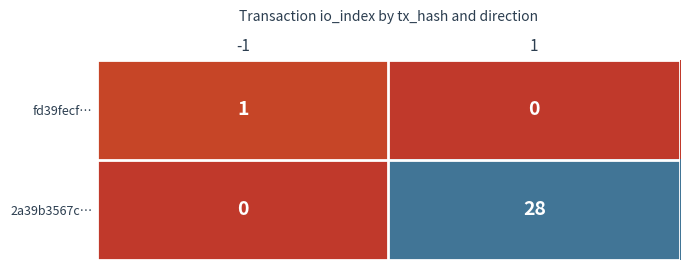

Rank the series by their average value, from highest to lowest.

2a39b3567c…, fd39fecf…